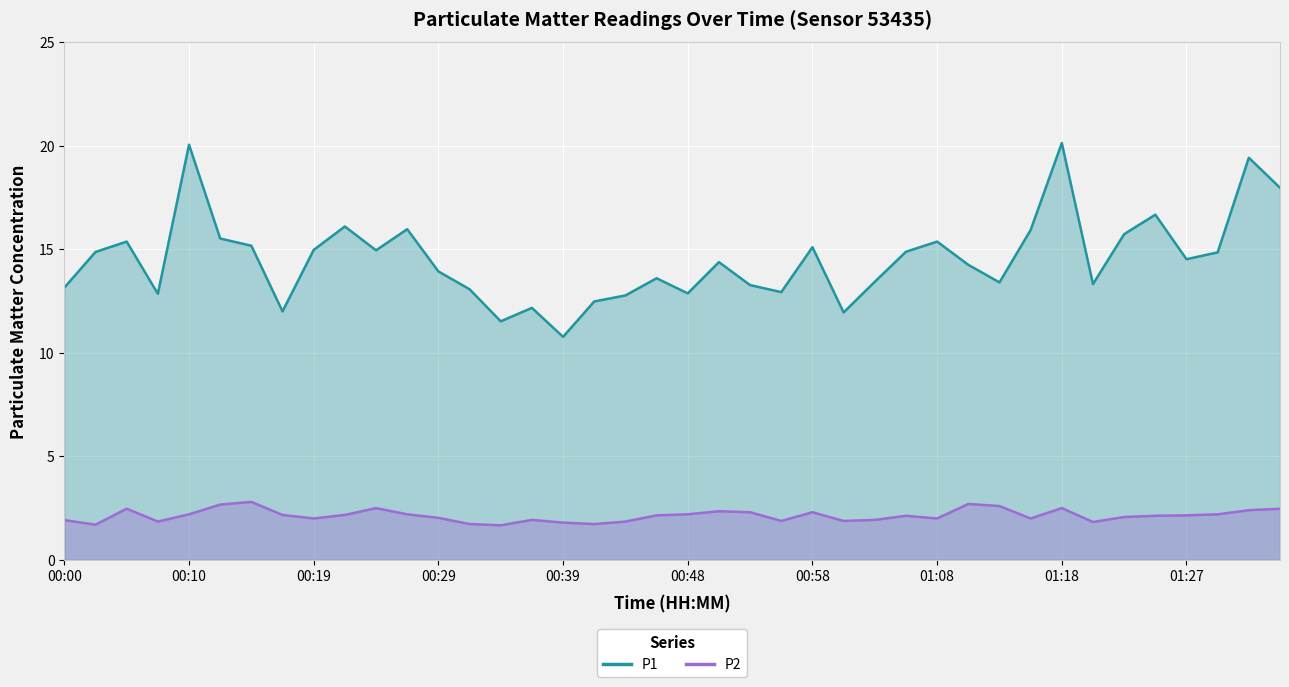

Which has a higher value, 00:31 or 00:44?

00:31